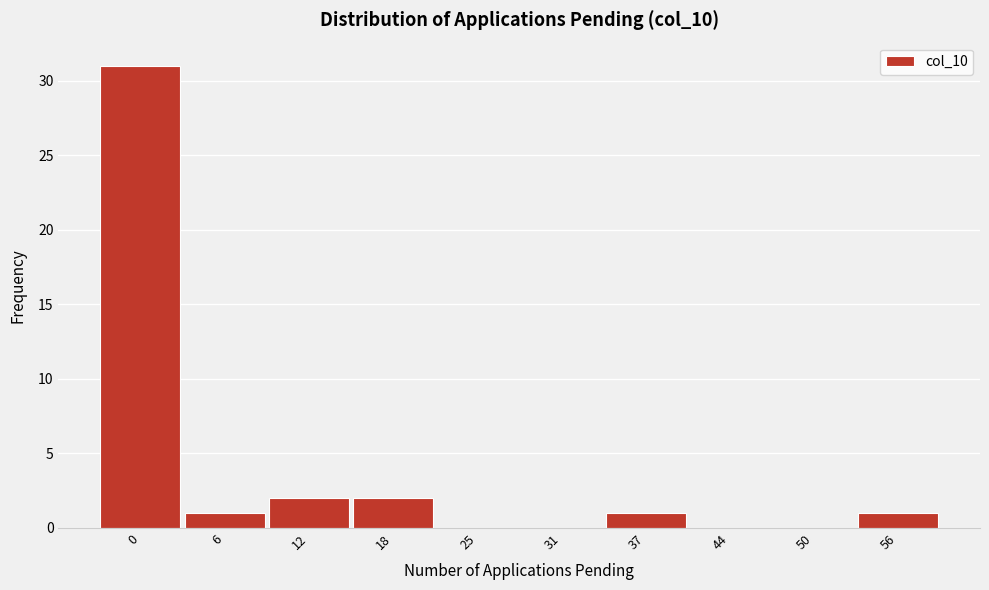

Reading left to right, extract all data points from this chart.

0=31	6=1	12=2	18=2	25=0	31=0	37=1	44=0	50=0	56=1